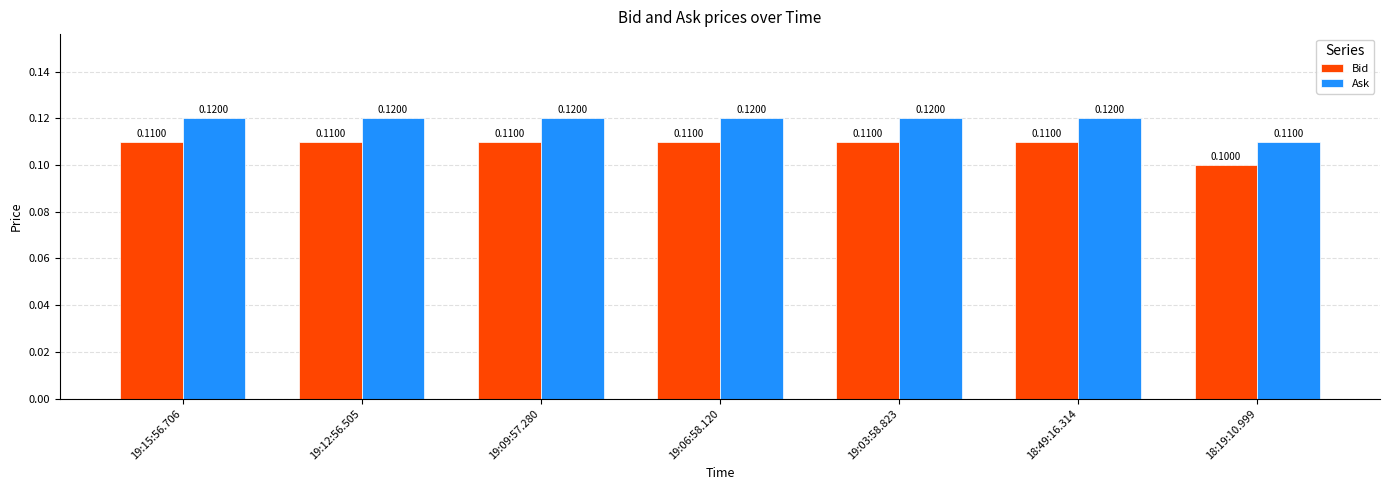

Does the chart contain any negative values?

No